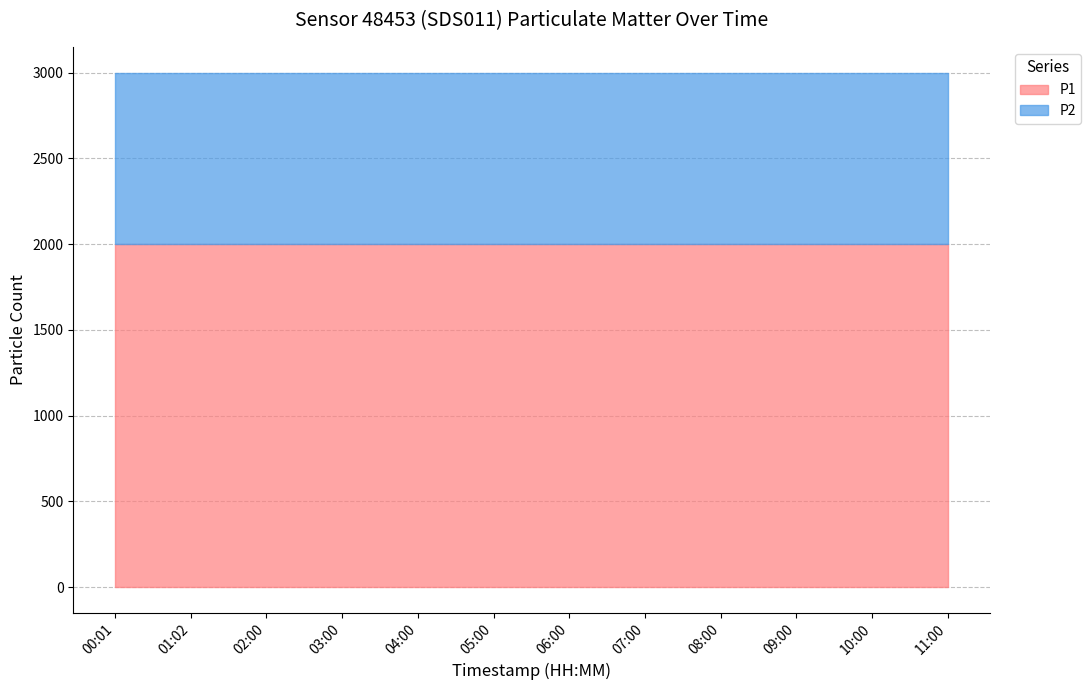

True or false: P1 has more than 2 interior local peaks.

False